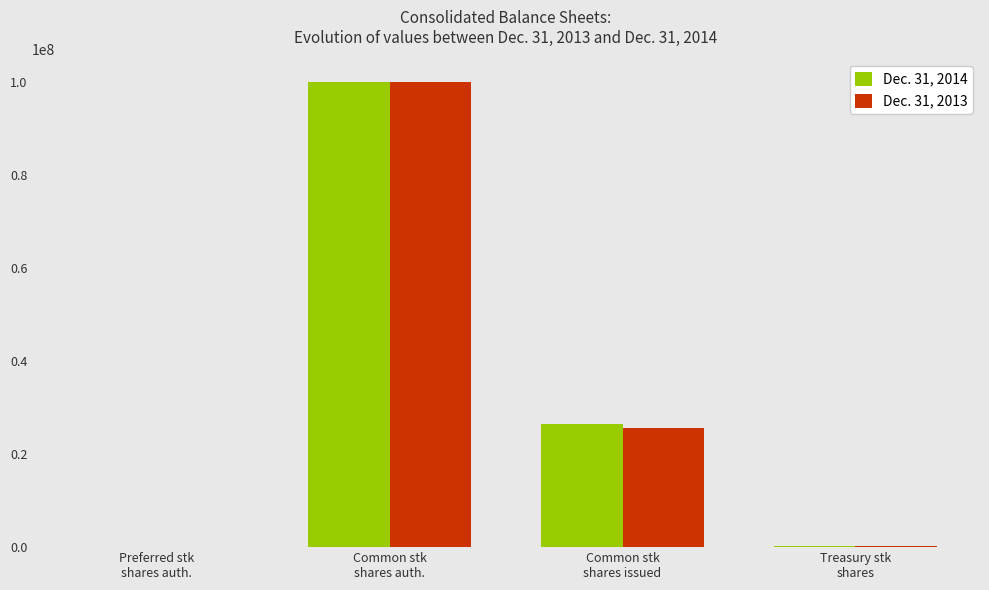

What value does the Dec. 31, 2013 series have at Common stk
shares auth.?

100000000